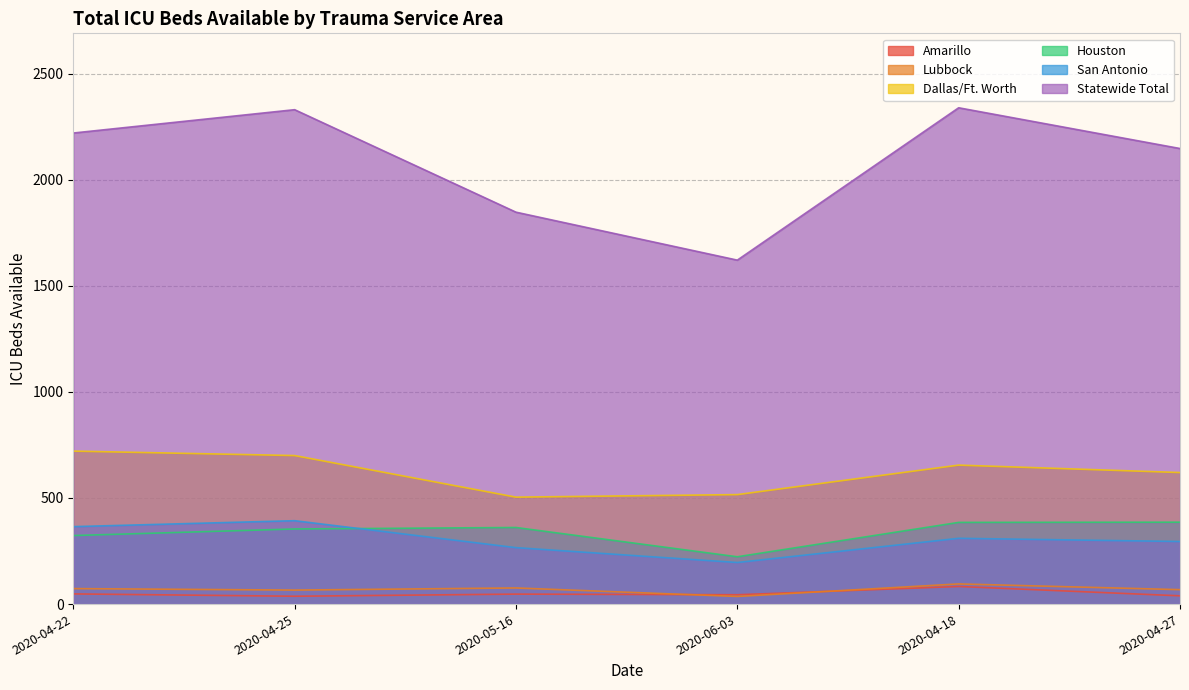

What is the smallest value displayed?

36